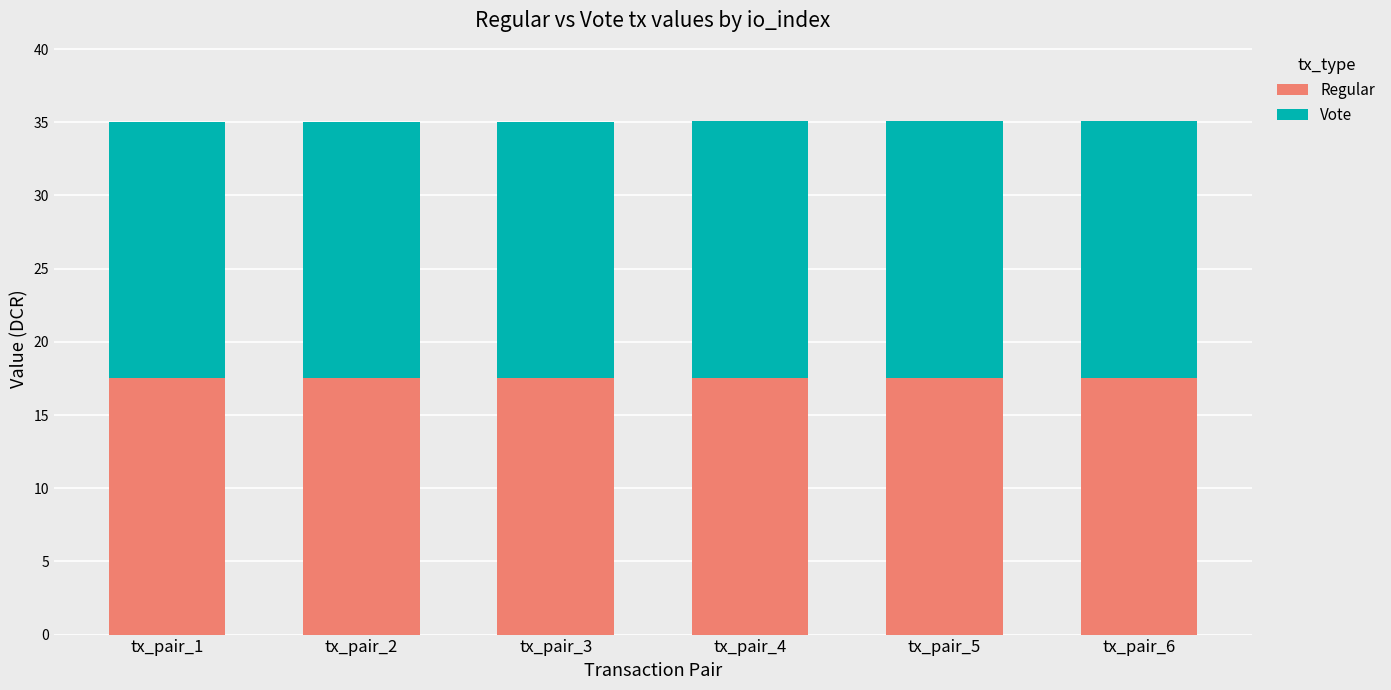

How many bars are there in total?

6